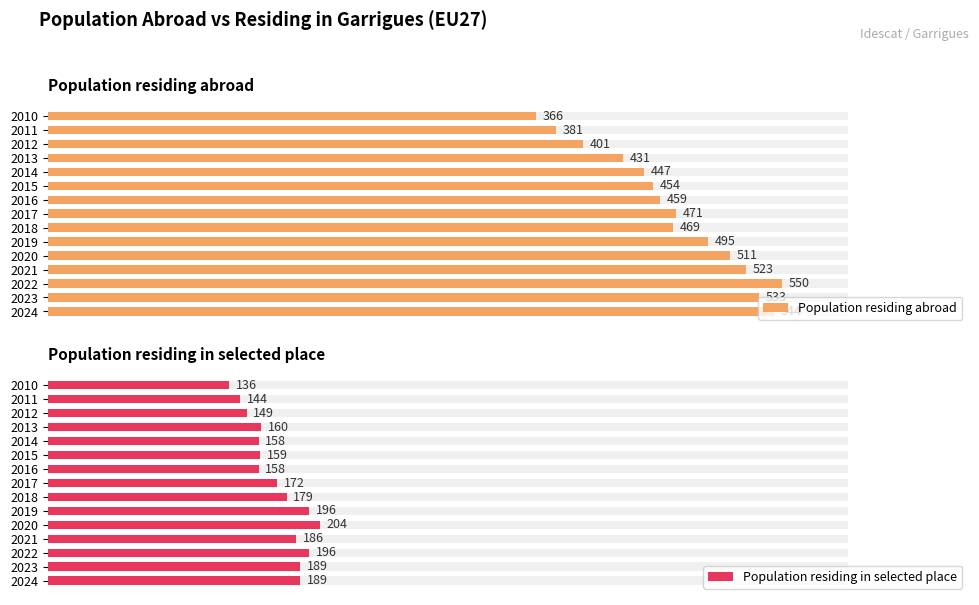

Rank the series at 2017 from highest to lowest value.

Population residing abroad, Population residing in selected place